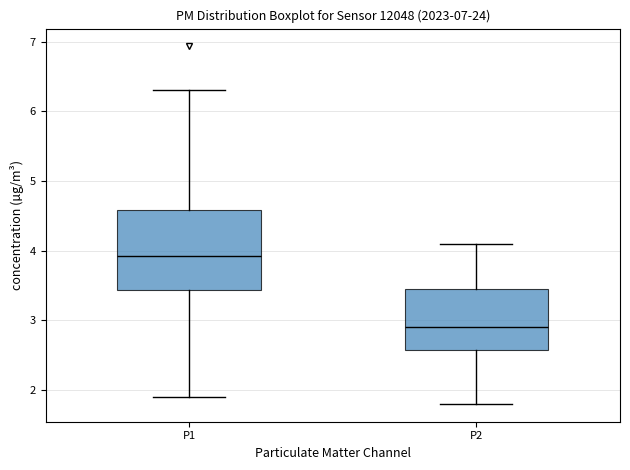

Comparing the boxes themselves (not the whiskers), which one is the tallest?

P1